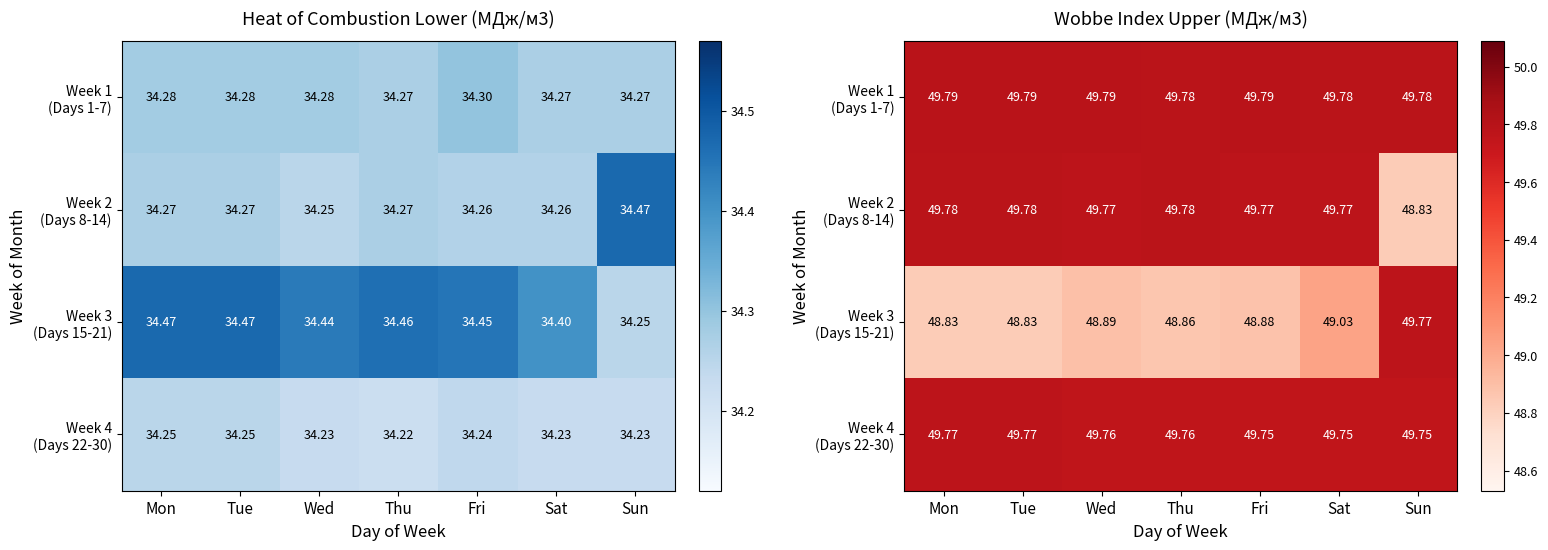

Which category has the lowest value in the Week 3 (Days 15-21) series?

Mon